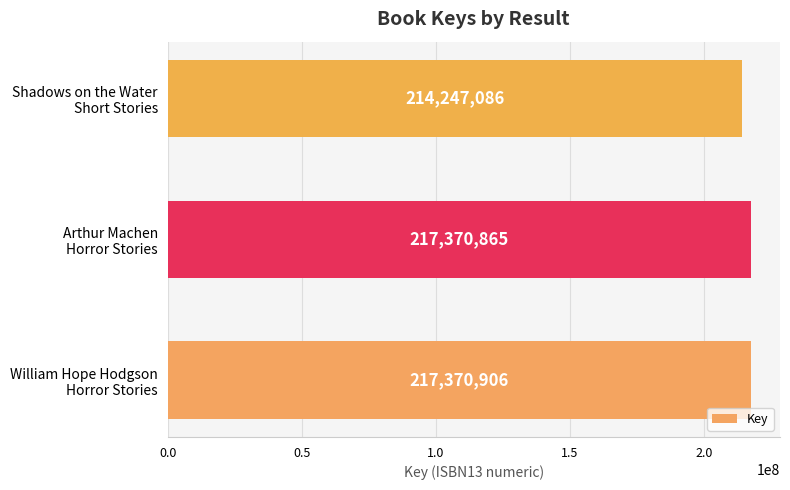

What is the smallest value displayed?

214247086